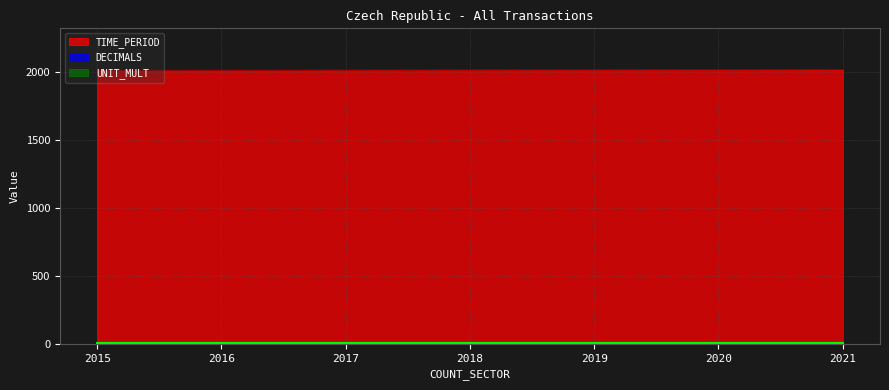

Between 2015 and 2019, which series saw the biggest shift?

TIME_PERIOD